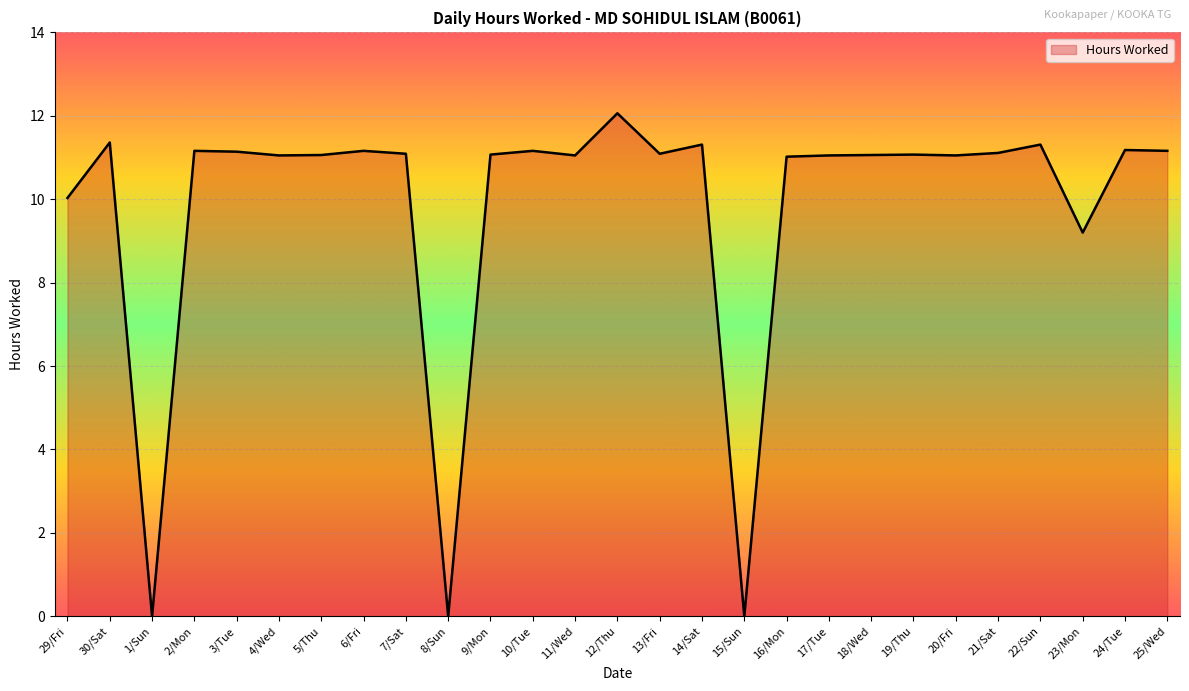

What is the ratio of the value at 29/Fri to the value at 5/Thu?

0.9